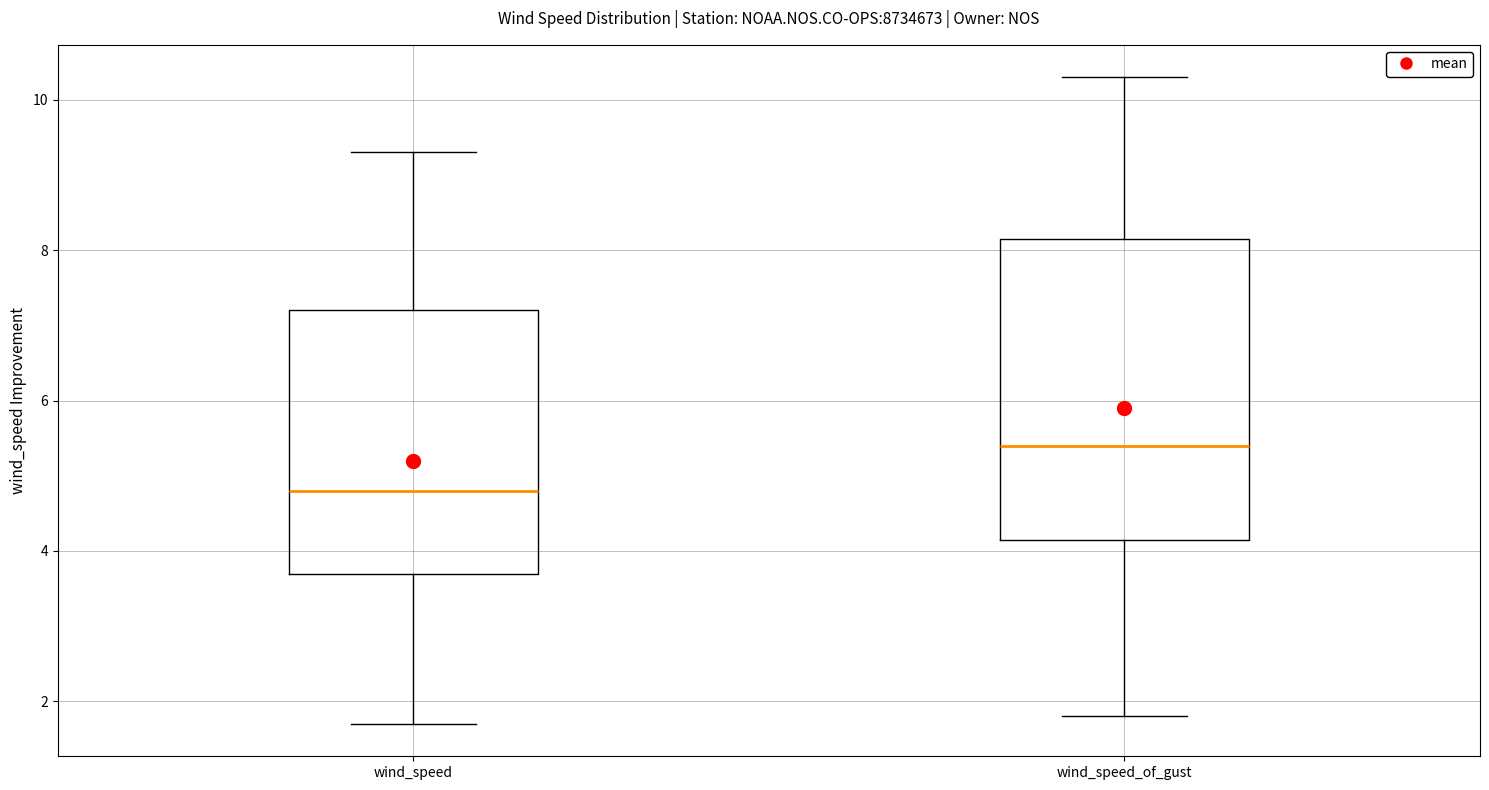

Reading left to right, transcribe this box plot: for each box, give where its median line is, the range the box spans, and where its two whiskers end, as read against the y-axis. The values are not printed on the chart, so give them approximately, as read against the axis.

wind_speed: median 4.8, box 3.8 to 7.2, whiskers 1.8 to 9.4
wind_speed_of_gust: median 5.4, box 4.2 to 8.2, whiskers 1.8 to 10.4